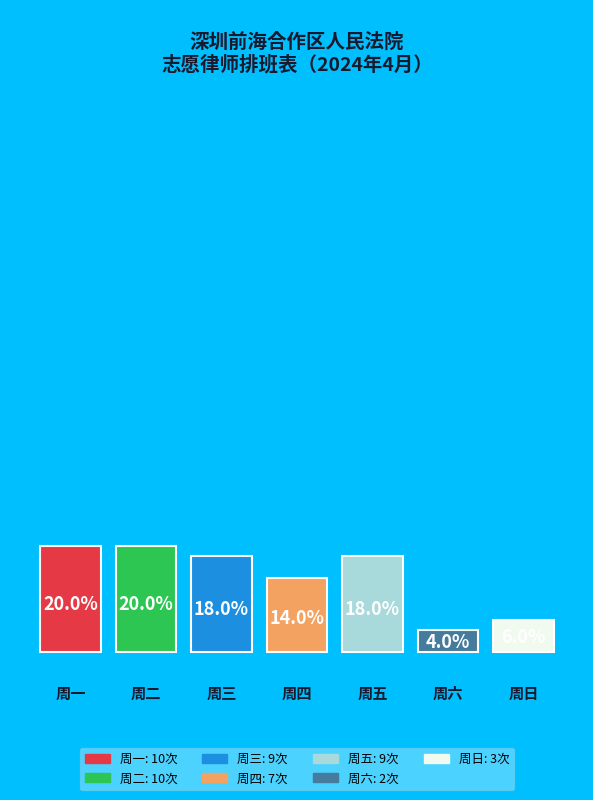

True or false: 周二 accounts for 20% of the total.

True